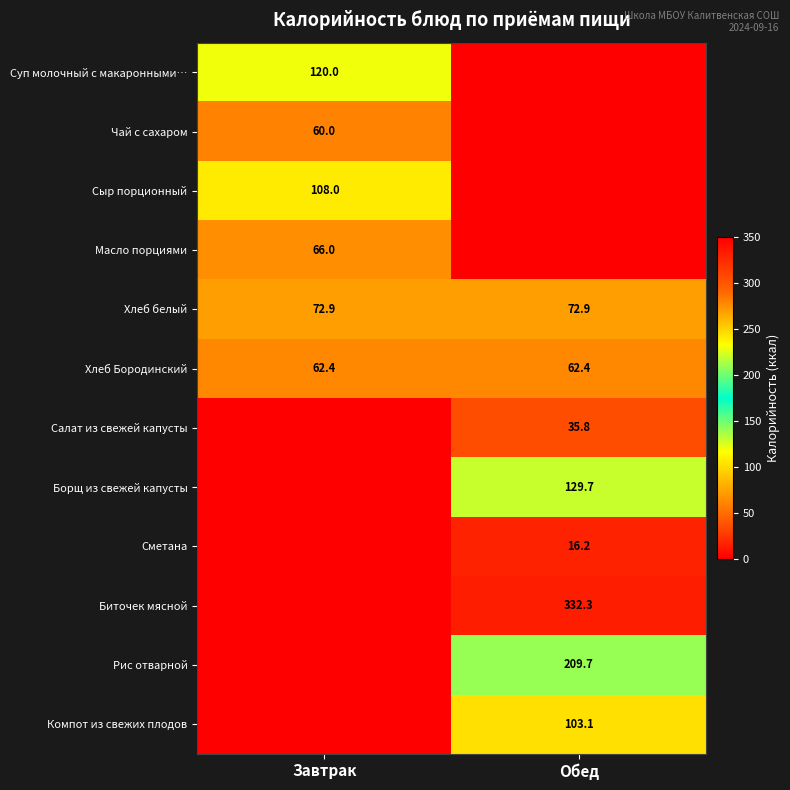

What is the average value of the Хлеб Бородинский series?

62.4